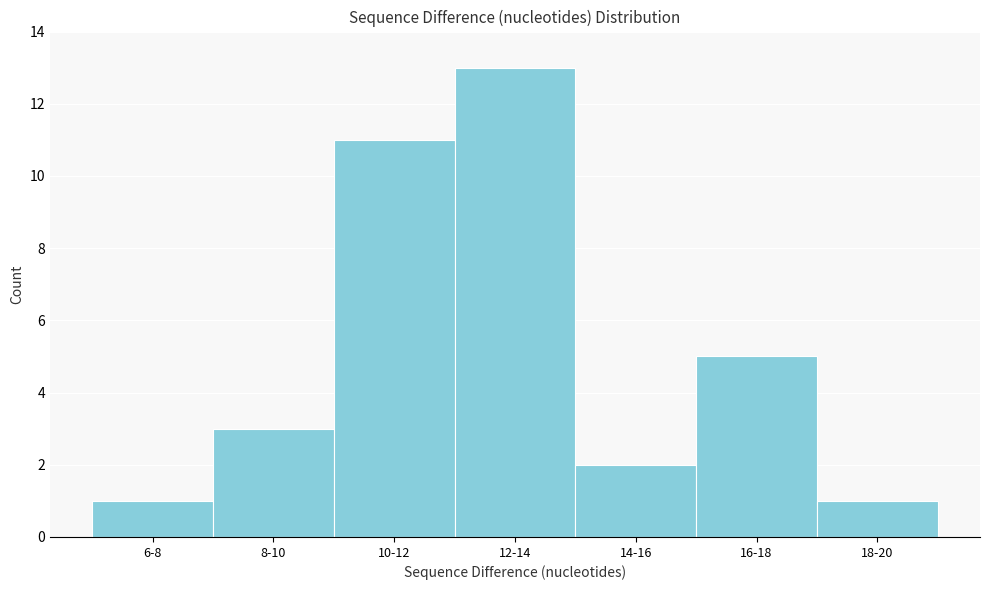

Reading left to right, list all the values displayed in this chart.

6-8=1	8-10=3	10-12=11	12-14=13	14-16=2	16-18=5	18-20=1